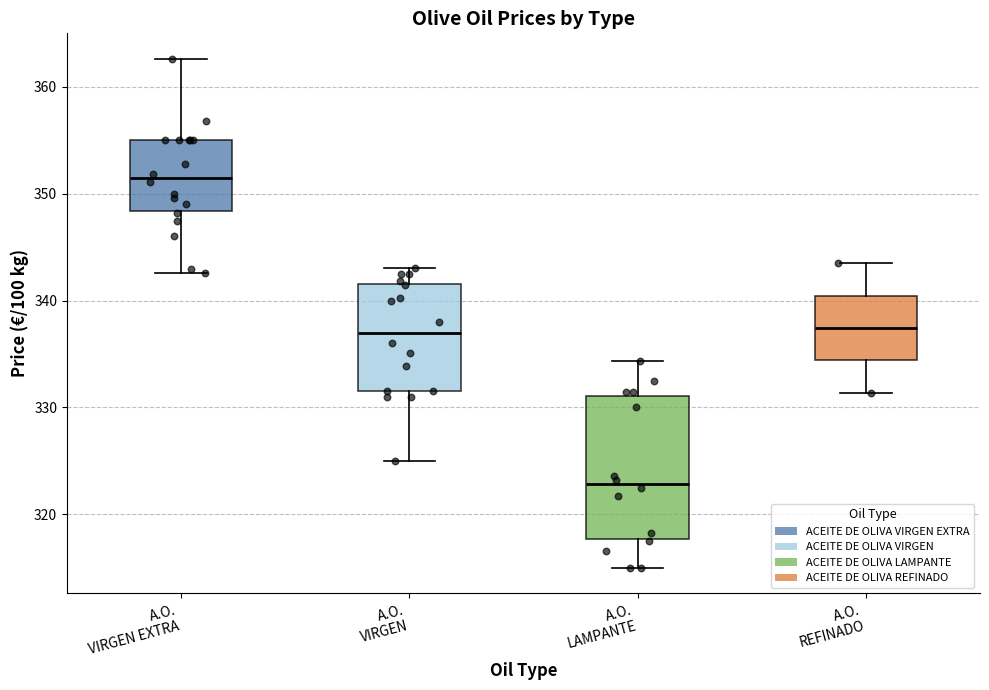

Reading left to right, transcribe this box plot: for each box, give where its median line is, the range the box spans, and where its two whiskers end, as read against the y-axis. The values are not printed on the chart, so give them approximately, as read against the axis.

A.O. VIRGEN EXTRA: median 351, box 348 to 355, whiskers 343 to 363
A.O. VIRGEN: median 337, box 332 to 342, whiskers 325 to 343
A.O. LAMPANTE: median 323, box 318 to 331, whiskers 315 to 334
A.O. REFINADO: median 337, box 334 to 340, whiskers 331 to 343